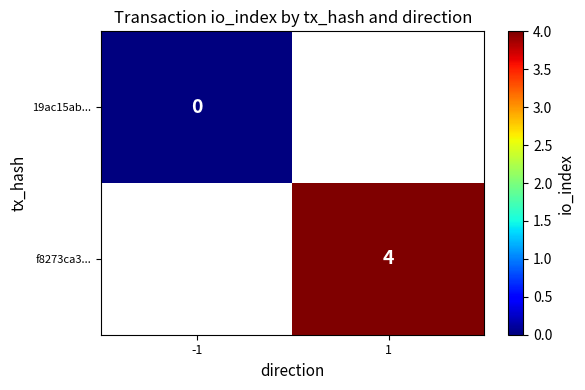

Is it true that f8273ca3... equals 4 at 1?

True